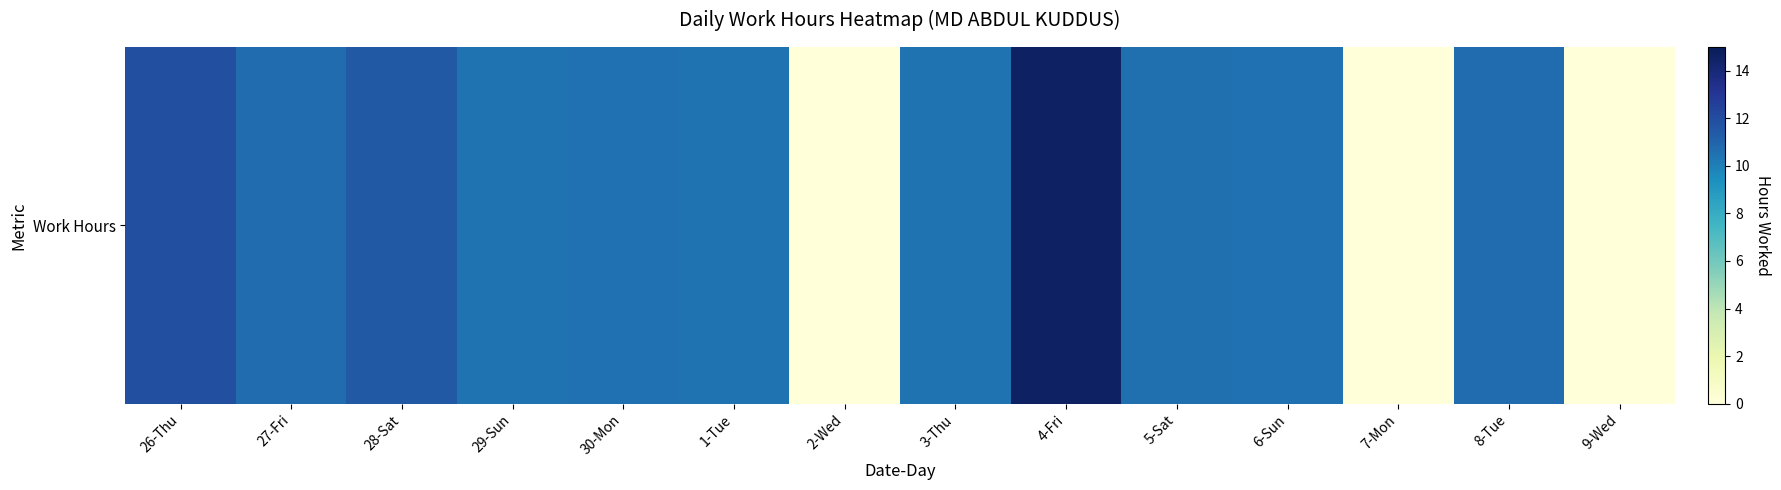

Rank the categories by value from lowest to highest.

2-Wed, 7-Mon, 9-Wed, 1-Tue, 3-Thu, 29-Sun, 30-Mon, 6-Sun, 5-Sat, 27-Fri, 8-Tue, 28-Sat, 26-Thu, 4-Fri